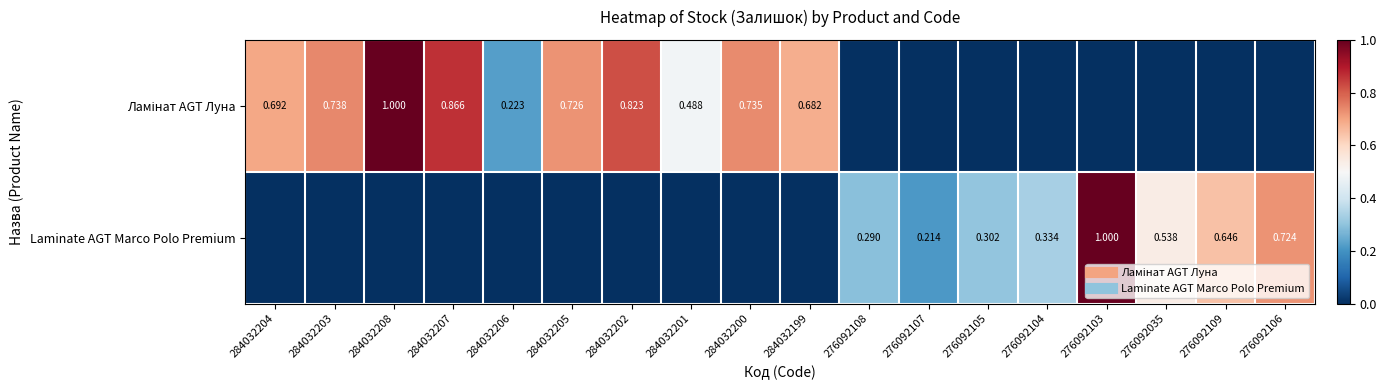

Which series changed the most between 284032206 and 284032200?

Ламінат AGT Луна